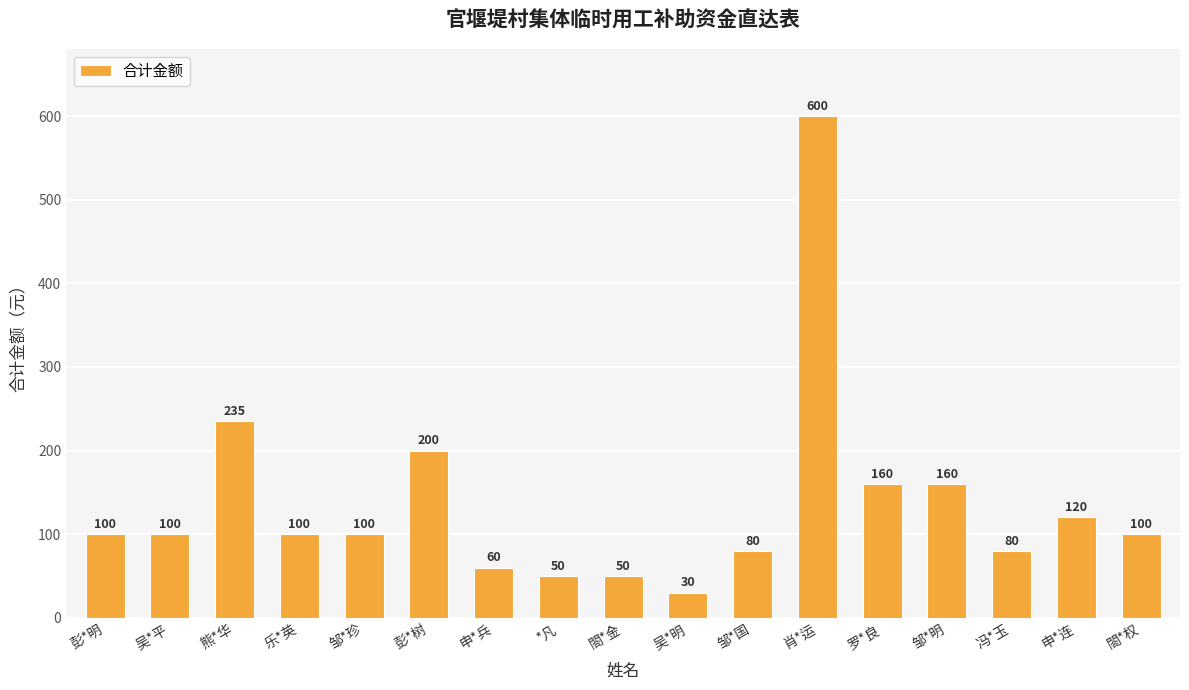

Reading left to right, what are all the values shown in this chart?

彭*明=100	吴*平=100	熊*华=235	乐*英=100	邹*珍=100	彭*树=200	申*兵=60	*凡=50	閤*金=50	吴*明=30	邹*国=80	肖*运=600	罗*良=160	邹*明=160	冯*玉=80	申*连=120	閤*权=100